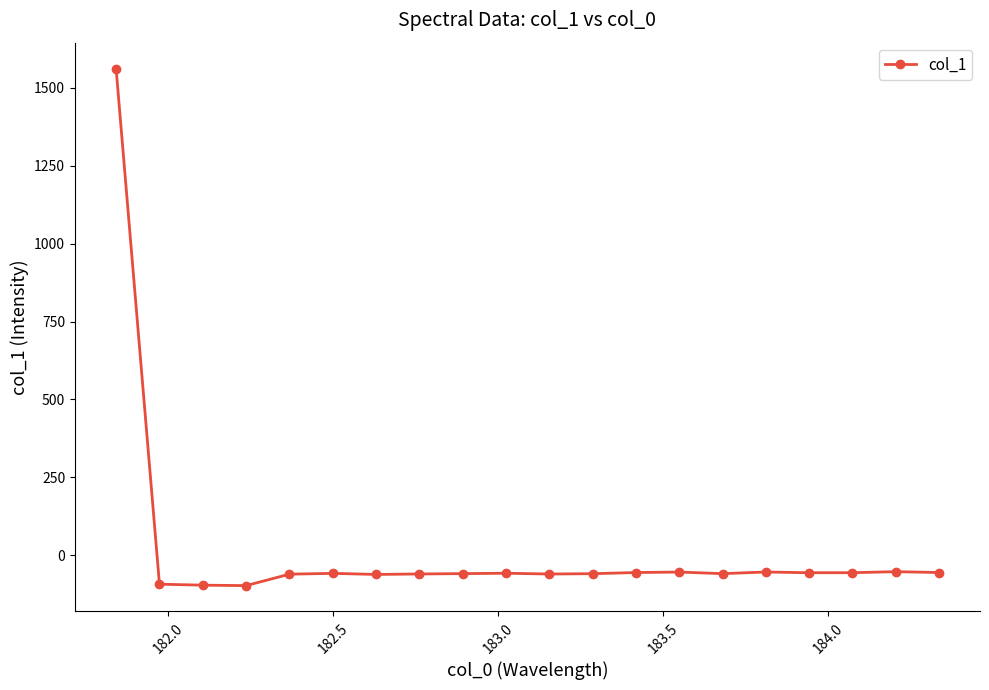

What is the sum of all values?

361.6